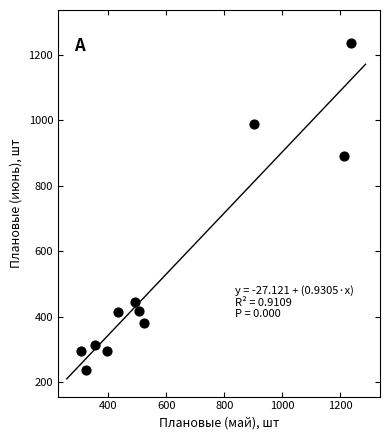

What Y value in the scatter plot is closest to 737?

890